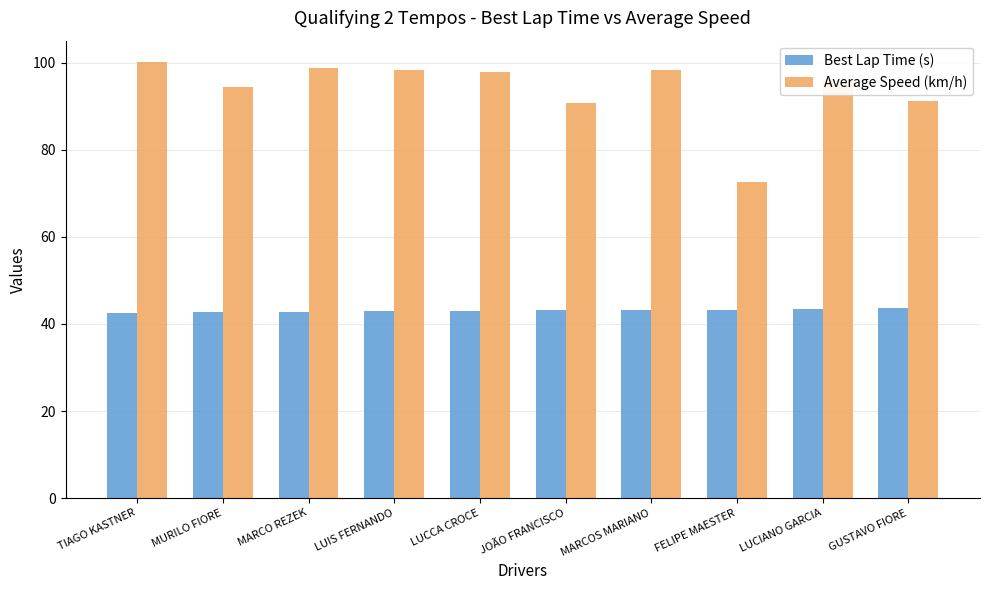

What is the smallest value displayed?

42.6